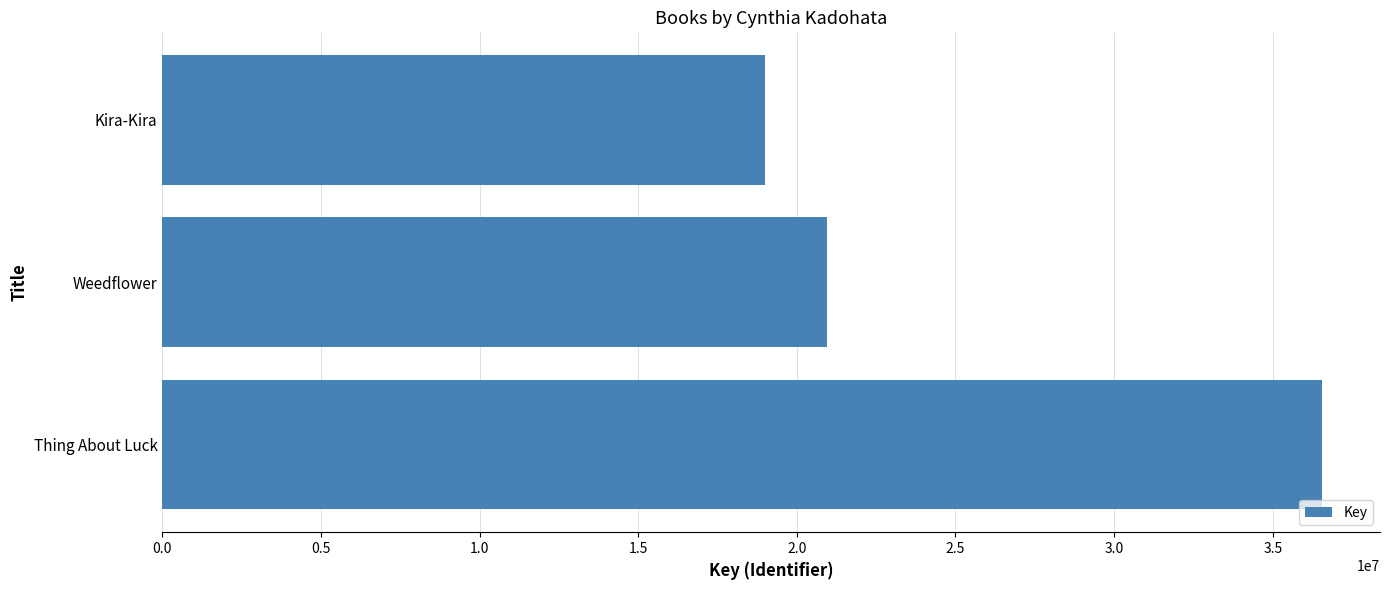

Is it true that the value at Weedflower is 20961863?

True